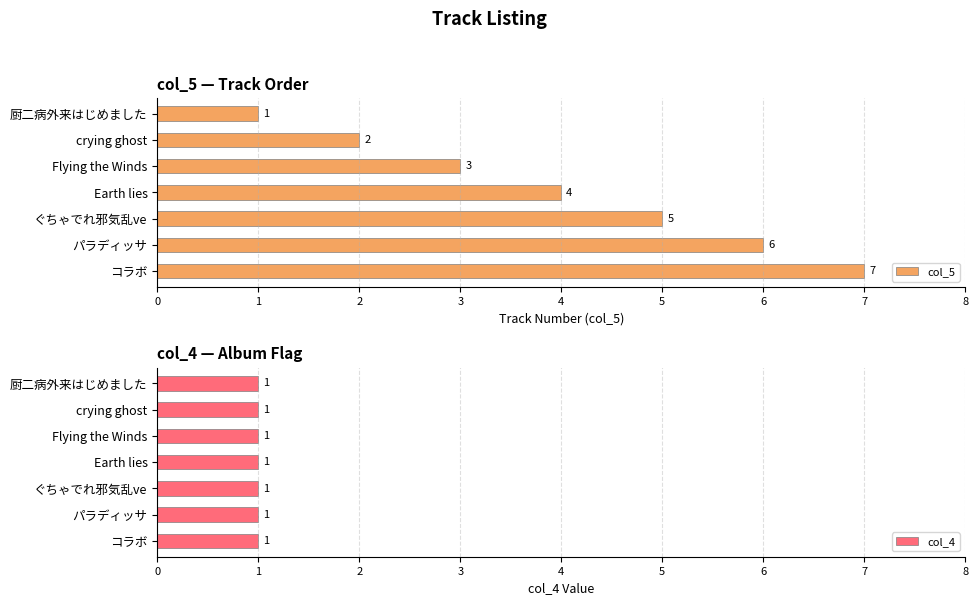

True or false: col_5 has a value of 7 at コラボ.

True